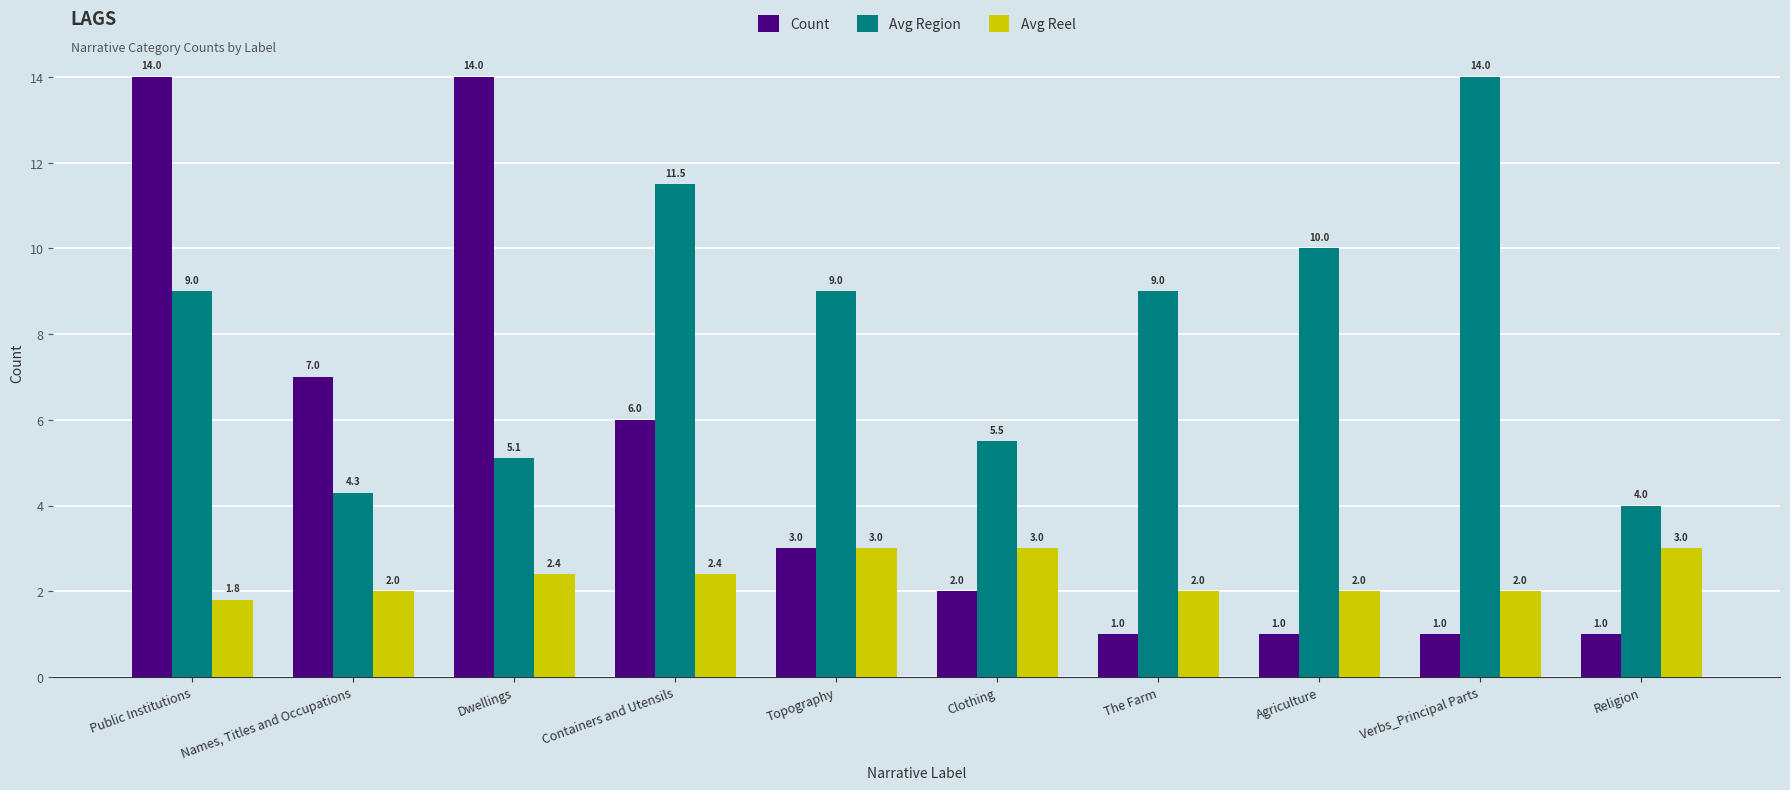

What position from the left is Religion?

10